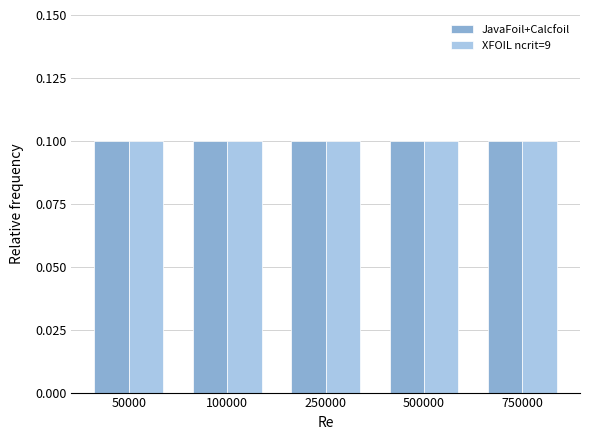

What is the sum of all values?

1.0